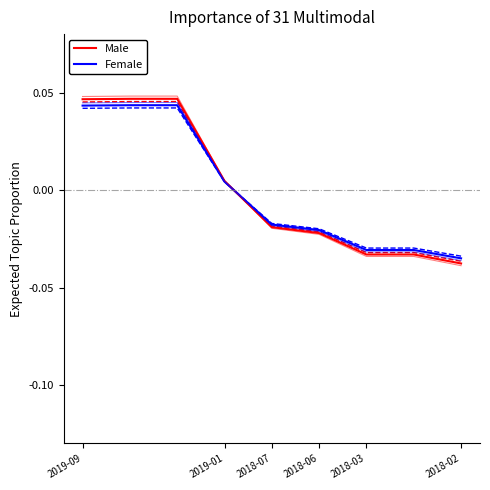

The value of Male at 2018-07 is 0.0. True or false?

False